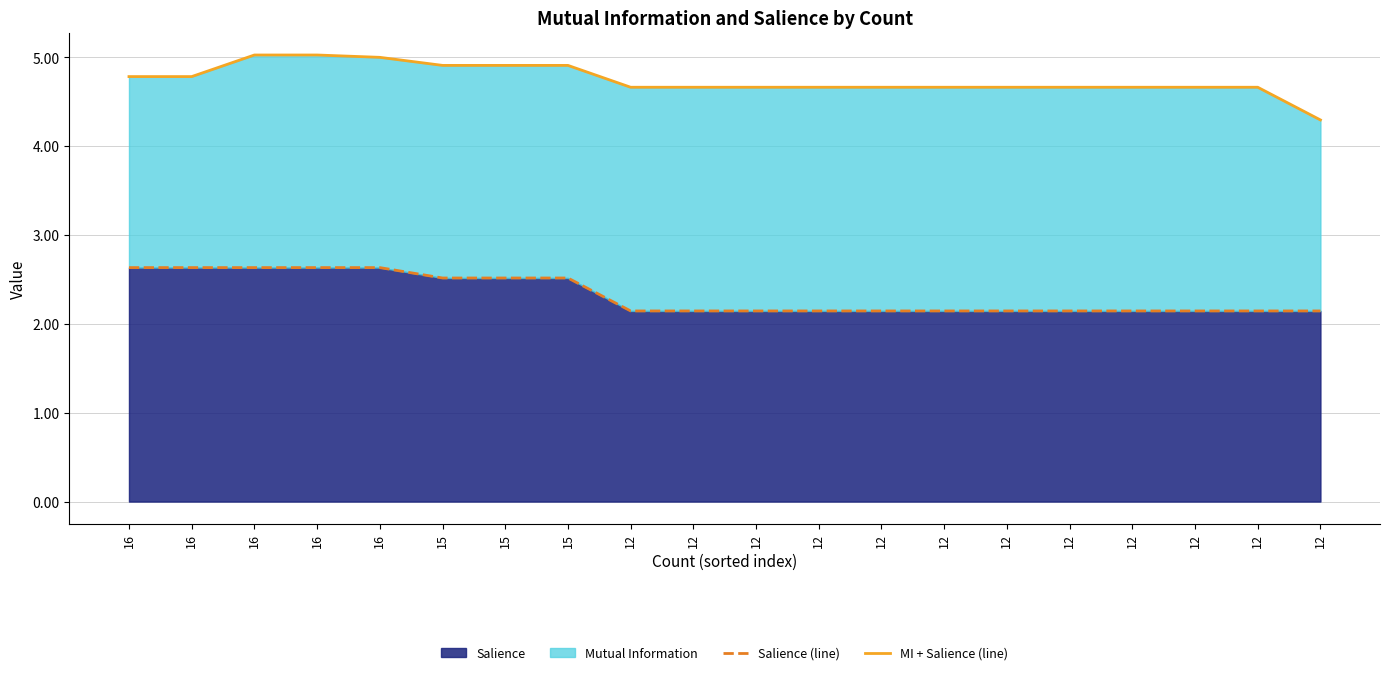

Reading right to left, list all the values displayed in this chart.

Salience (line): 12=2.1	12=2.1	12=2.1	12=2.1	12=2.1	12=2.1	12=2.1	12=2.1	12=2.1	12=2.1	12=2.1	12=2.1	15=2.5	15=2.5	15=2.5	16=2.6	16=2.6	16=2.6	16=2.6	16=2.6
MI + Salience (line): 12=4.3	12=4.7	12=4.7	12=4.7	12=4.7	12=4.7	12=4.7	12=4.7	12=4.7	12=4.7	12=4.7	12=4.7	15=4.9	15=4.9	15=4.9	16=5.0	16=5.0	16=5.0	16=4.8	16=4.8